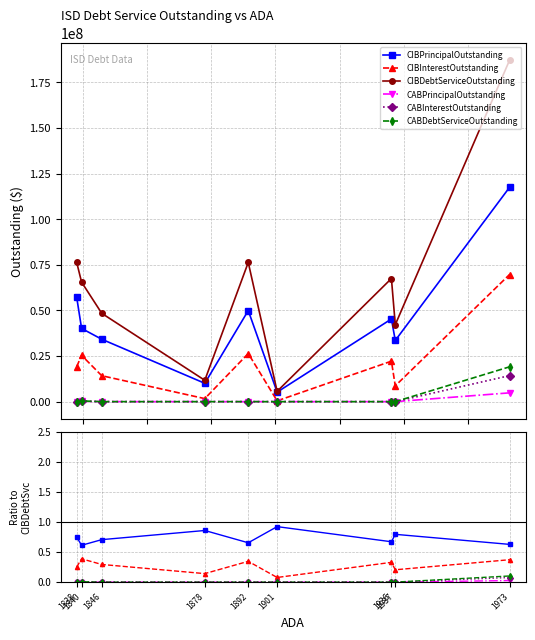

How many lines are shown in the chart?

6